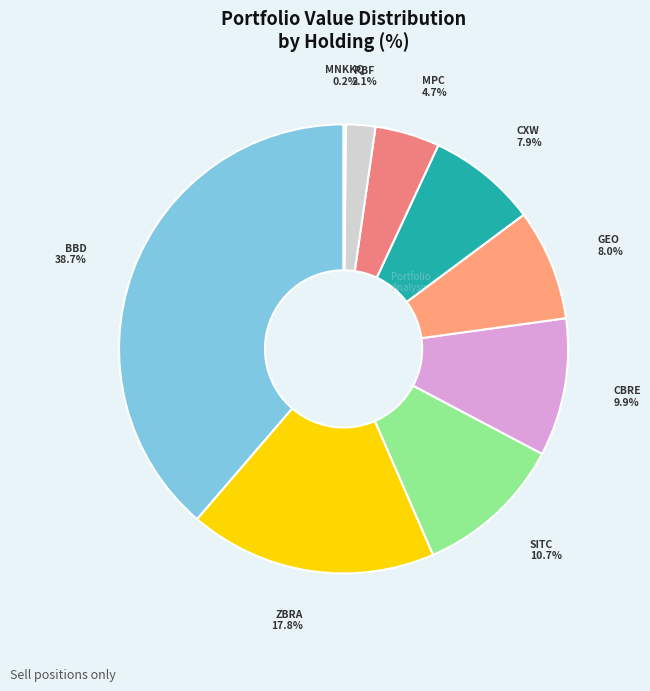

Rank the categories by value from lowest to highest.

MALLINCKRODT PUB LTD CO, PBF ENERGY INC, MARATHON PETE CORP, Corecivic Inc., GEO GROUP INC NEW, CBRE GROUP INC, SITE CENTERS CORP, ZEBRA TECHNOLOGIES CORP, BANCO BRADESCO S A